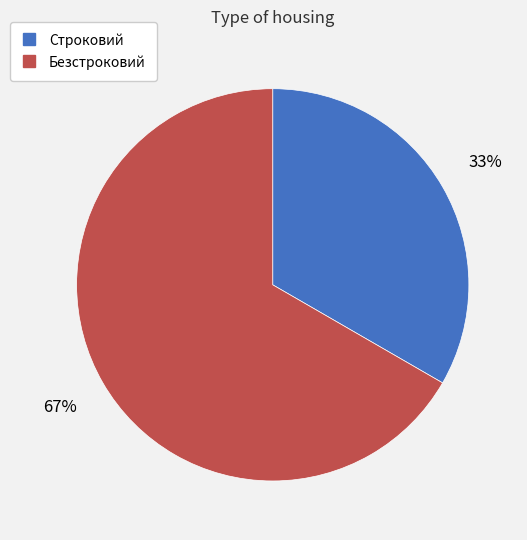

Which category has the biggest portion of the pie?

Безстроковий